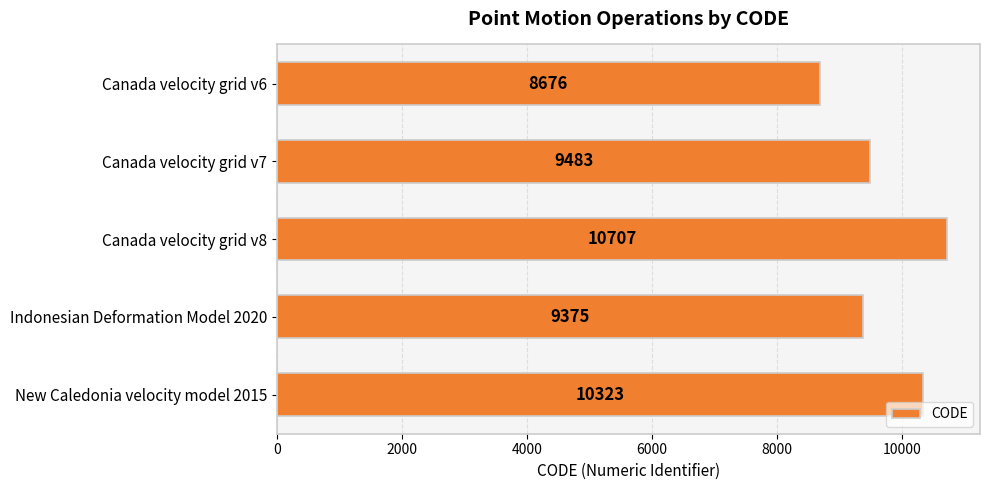

Rank the categories by value from lowest to highest.

Canada velocity grid v6, Indonesian Deformation Model 2020, Canada velocity grid v7, New Caledonia velocity model 2015, Canada velocity grid v8